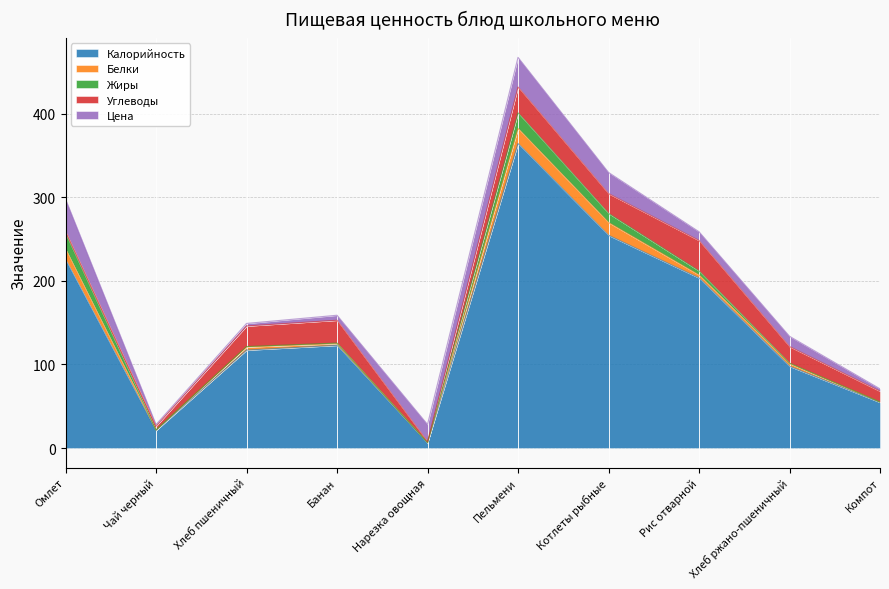

At how many categories does at least one series exceed 89?

7